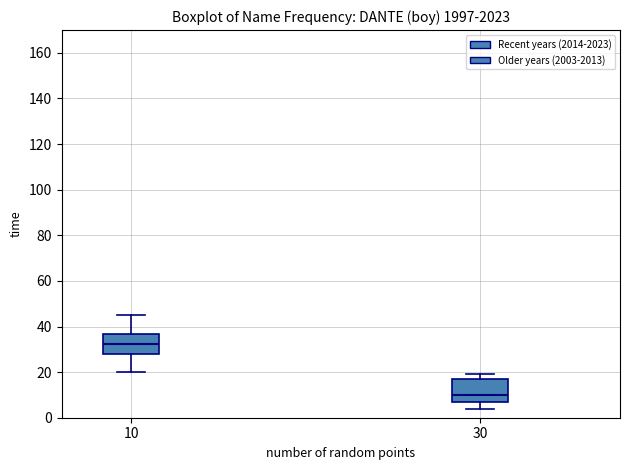

Where is the upper edge of the box at x = 10 on the y-axis? The values are not printed on the chart, so give them approximately, as read against the axis.

36